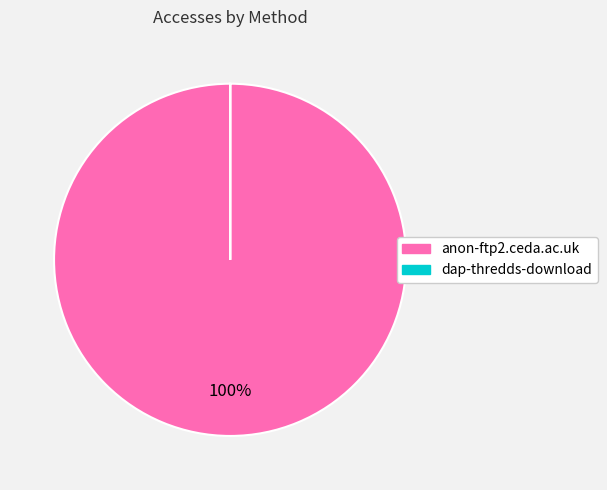

To the nearest percent, what percentage of the pie is anon-ftp2.ceda.ac.uk?

100%